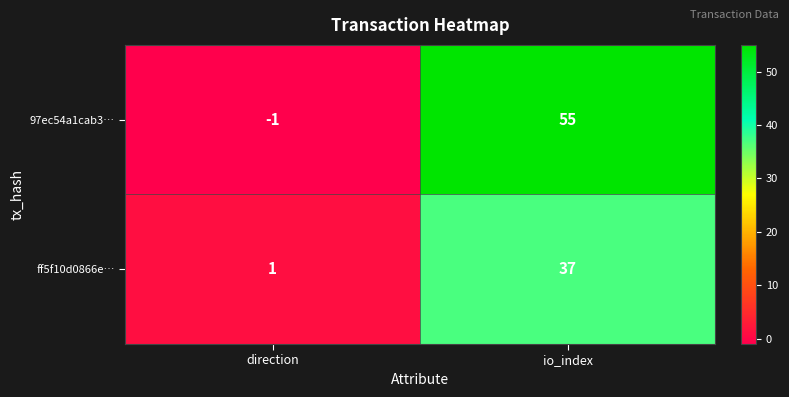

Which series has the largest range (max minus min)?

97ec54a1cab3…